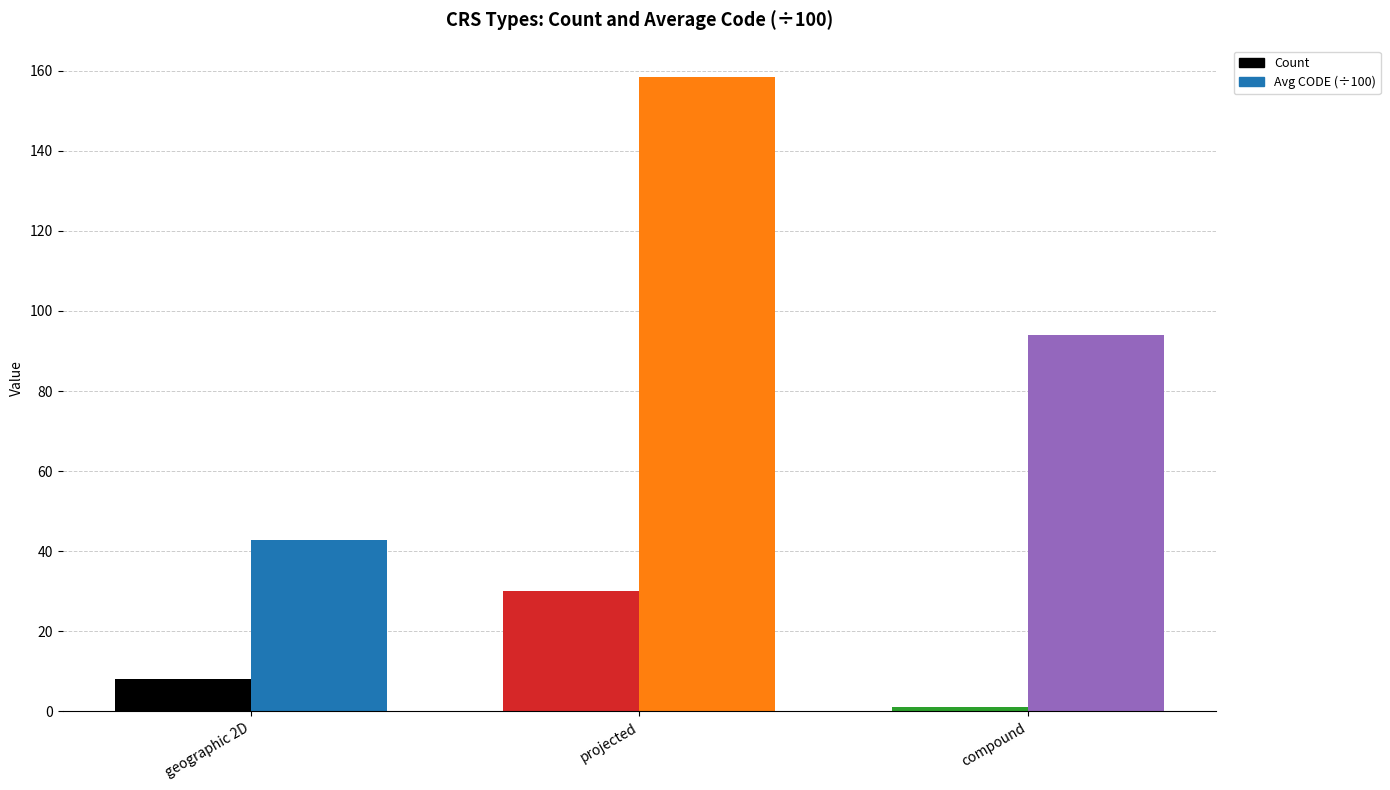

How many data points in Count are less than 8?

1